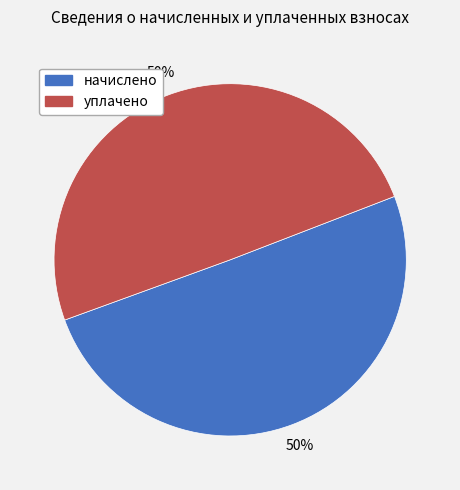

Combined, do уплачено and начислено account for over 50%?

Yes